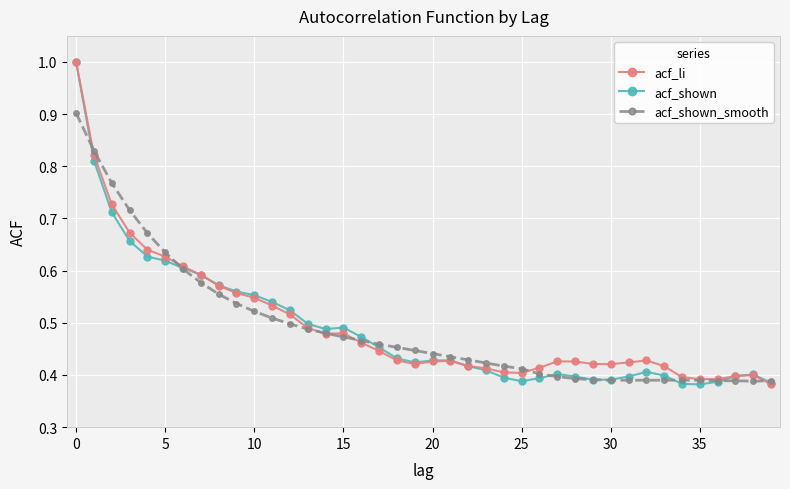

At how many categories does at least one series exceed 0?

40